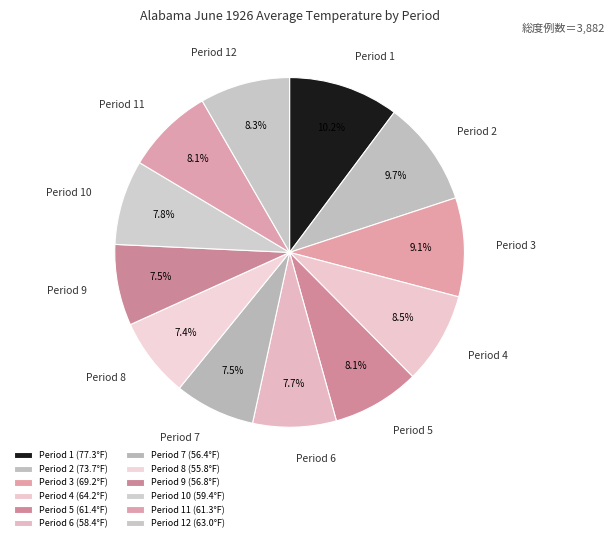

Does any single category account for the majority?

No